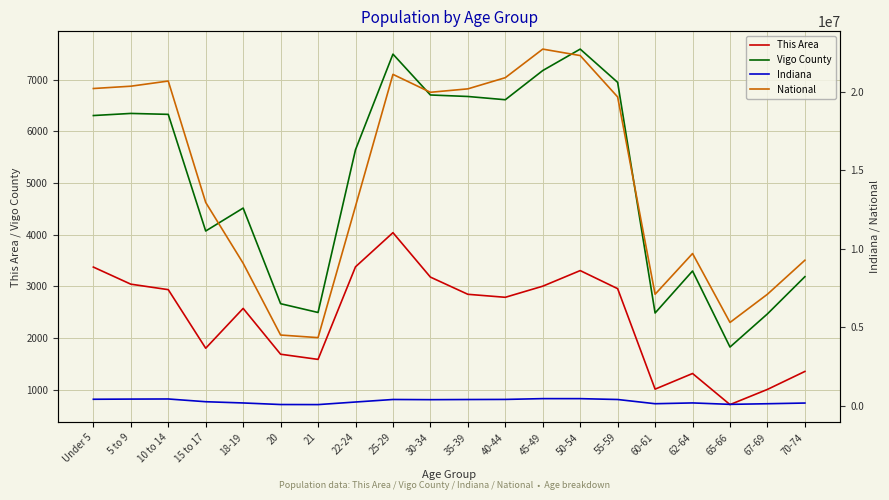

Where is the first local maximum for Indiana?

10 to 14